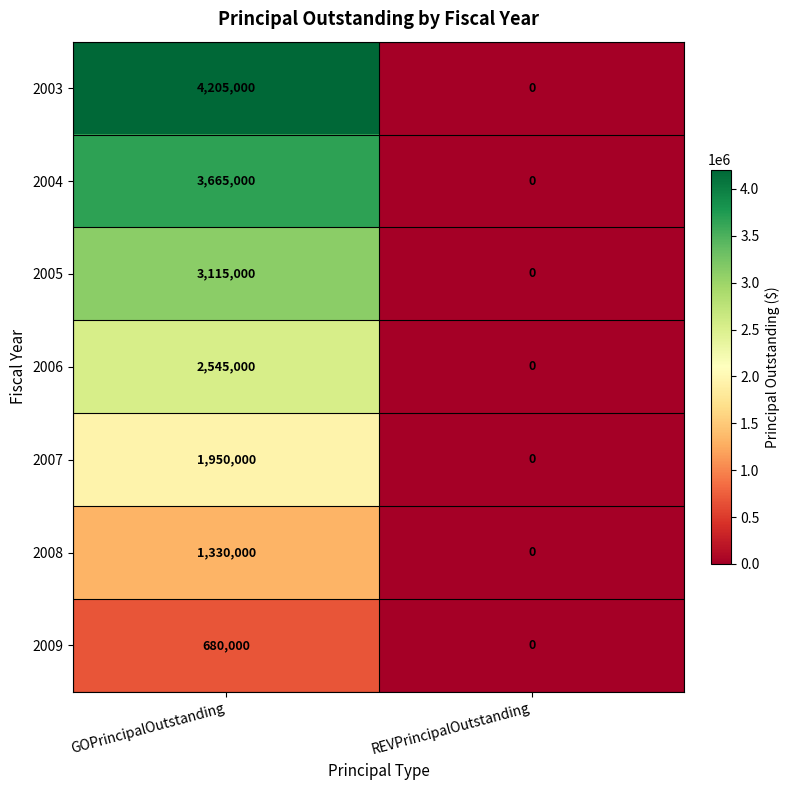

Which label corresponds to the largest value in the chart?

GOPrincipalOutstanding